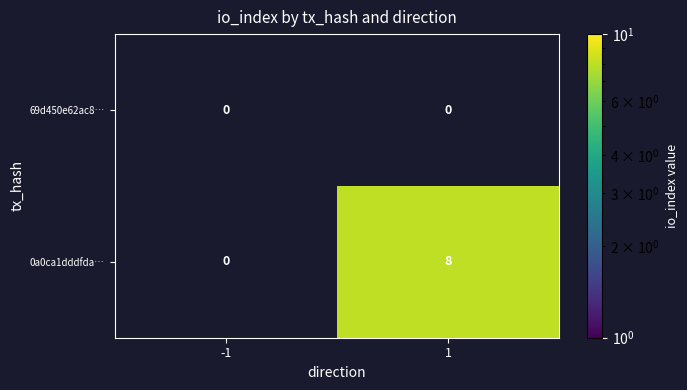

The 0a0ca1dddfda… series shows 8 at 1. True or false?

True